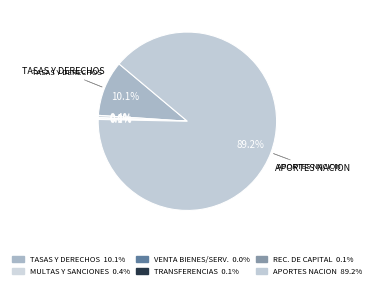

Which category has the biggest portion of the pie?

APORTES DE LA NACION